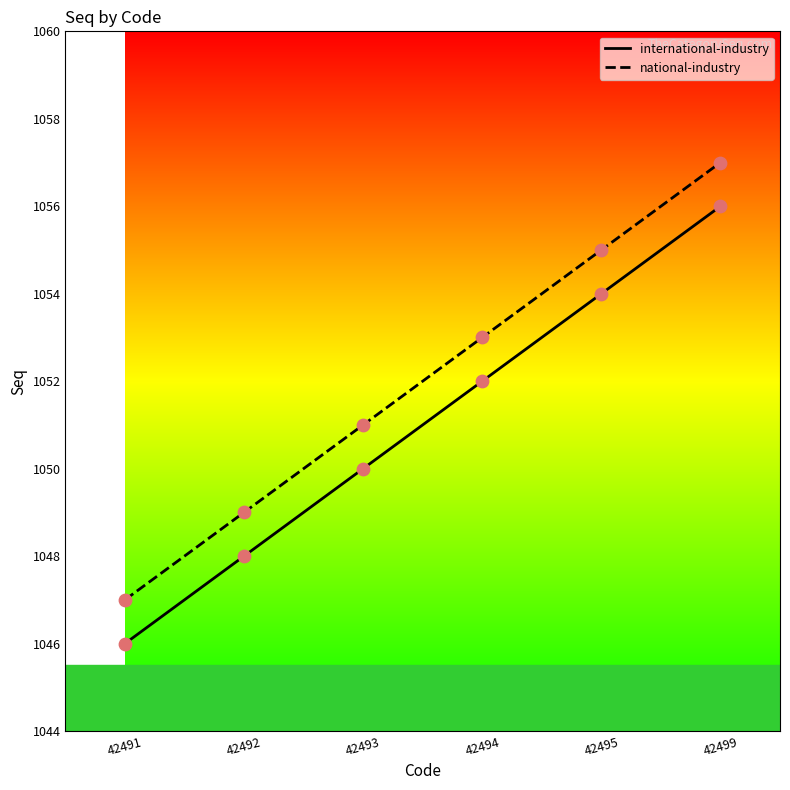

What is the total value across all series at 42491?

2093